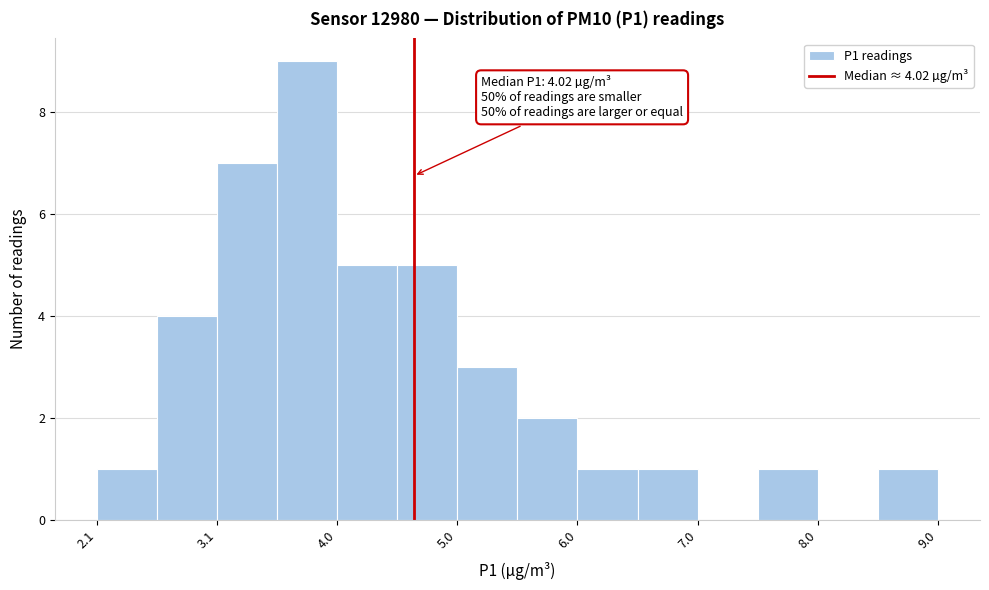

Over which range of the x-axis is the bar tallest?

3.5 to 4.0